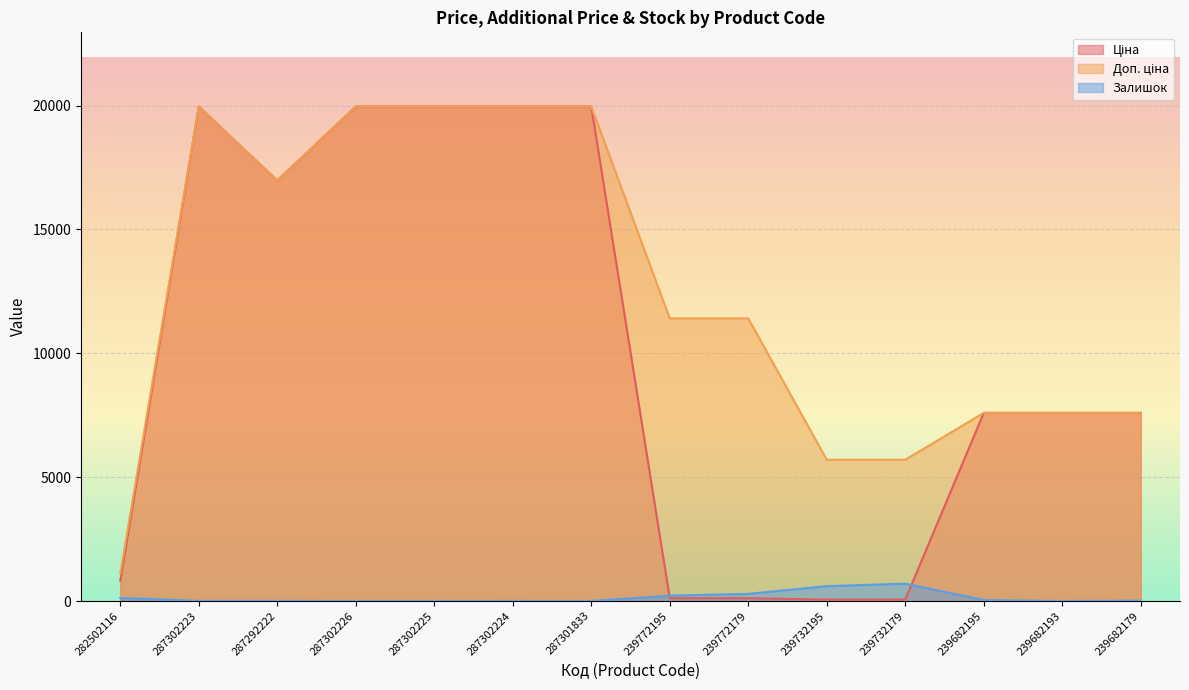

Rank the series at 239732195 from highest to lowest value.

Доп. ціна, Залишок, Ціна